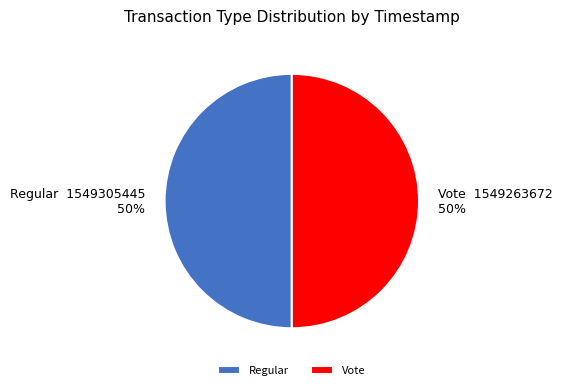

The Vote slice represents 50% of the pie. True or false?

True